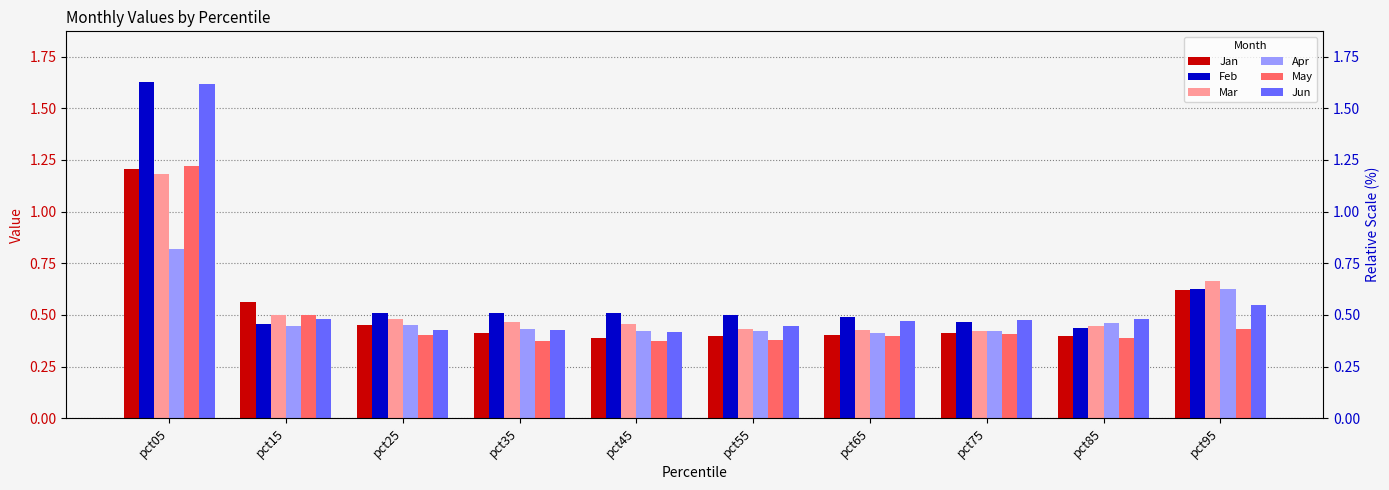

How many series are shown in this chart?

6